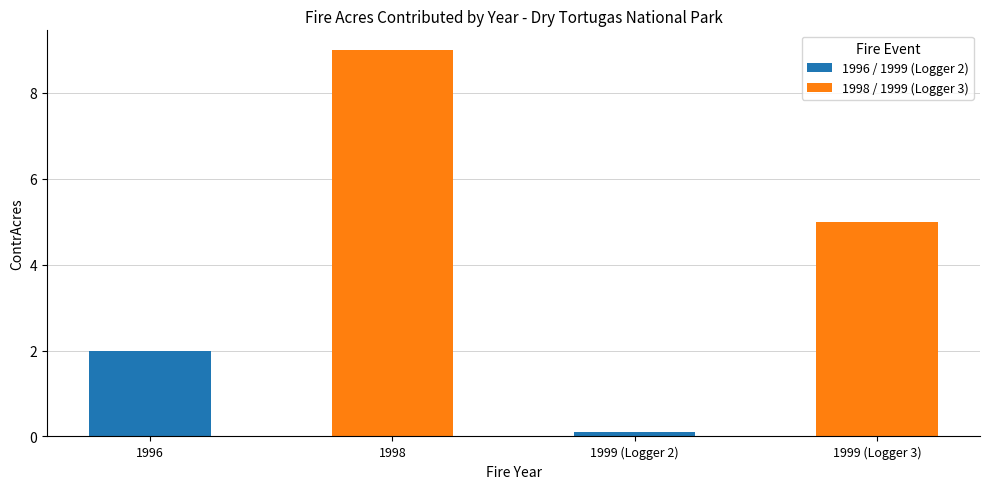

Rank the categories by value from highest to lowest.

1998, 1999 (Logger 3), 1996, 1999 (Logger 2)